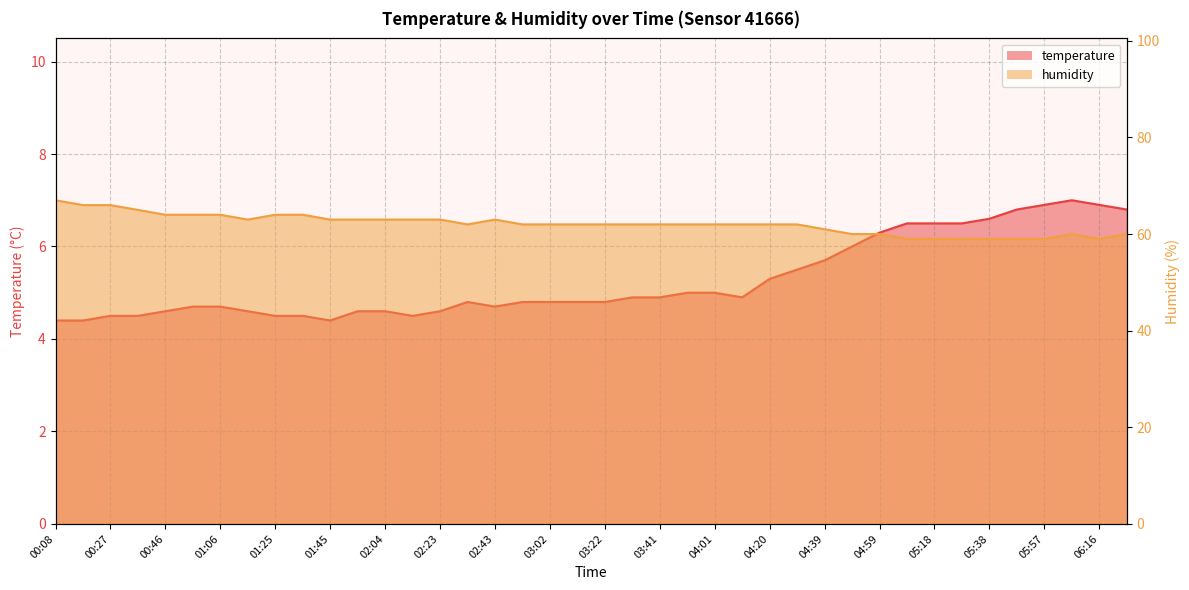

At which category is the sum across all series the highest?

00:08